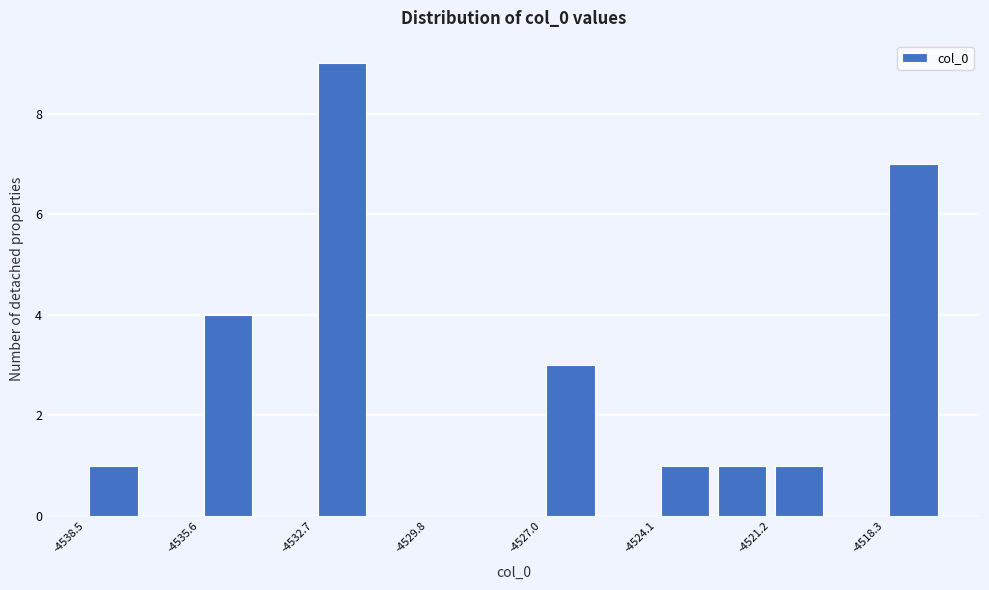

Around what value on the x-axis is the tallest bar? Give the approximate position of its centre, as read against the axis.

-4532.0